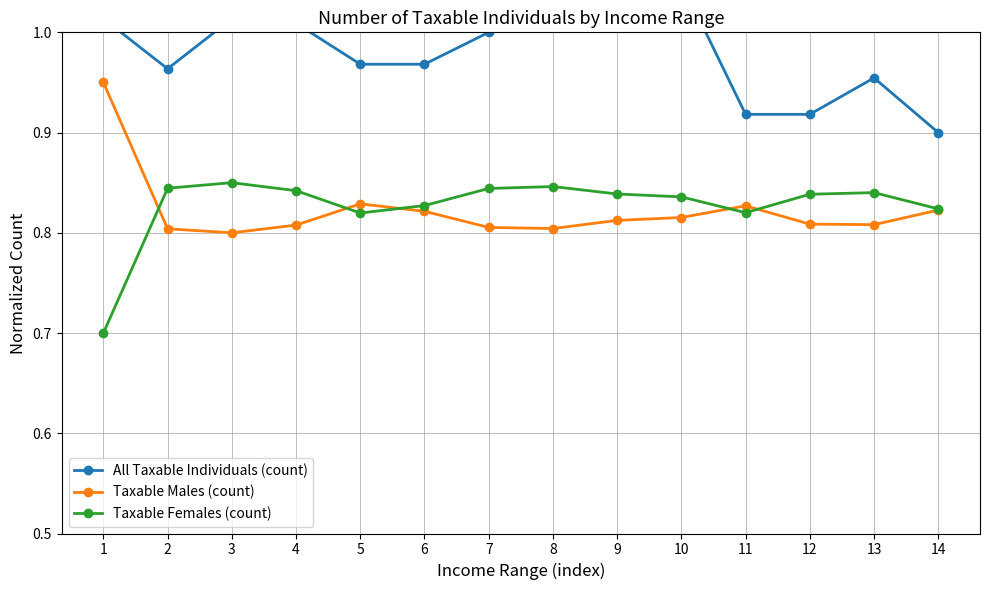

Read the All Taxable Individuals (count) value at 5.

1.0